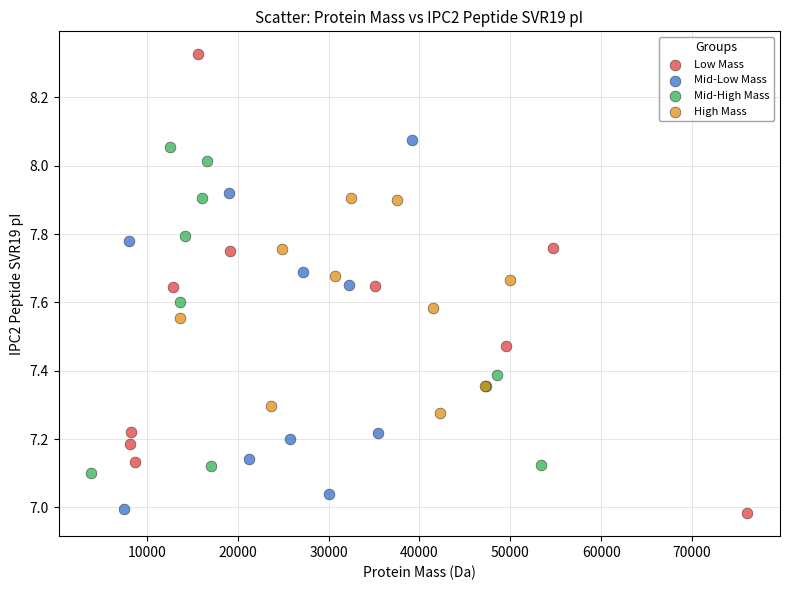

Which series reaches the maximum Y coordinate?

Low Mass